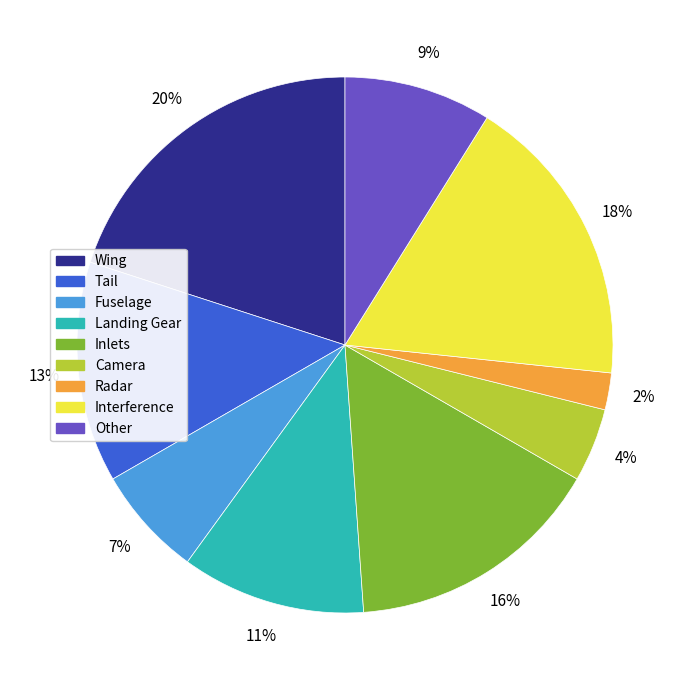

Is it true that Landing Gear is 11% of the pie?

True